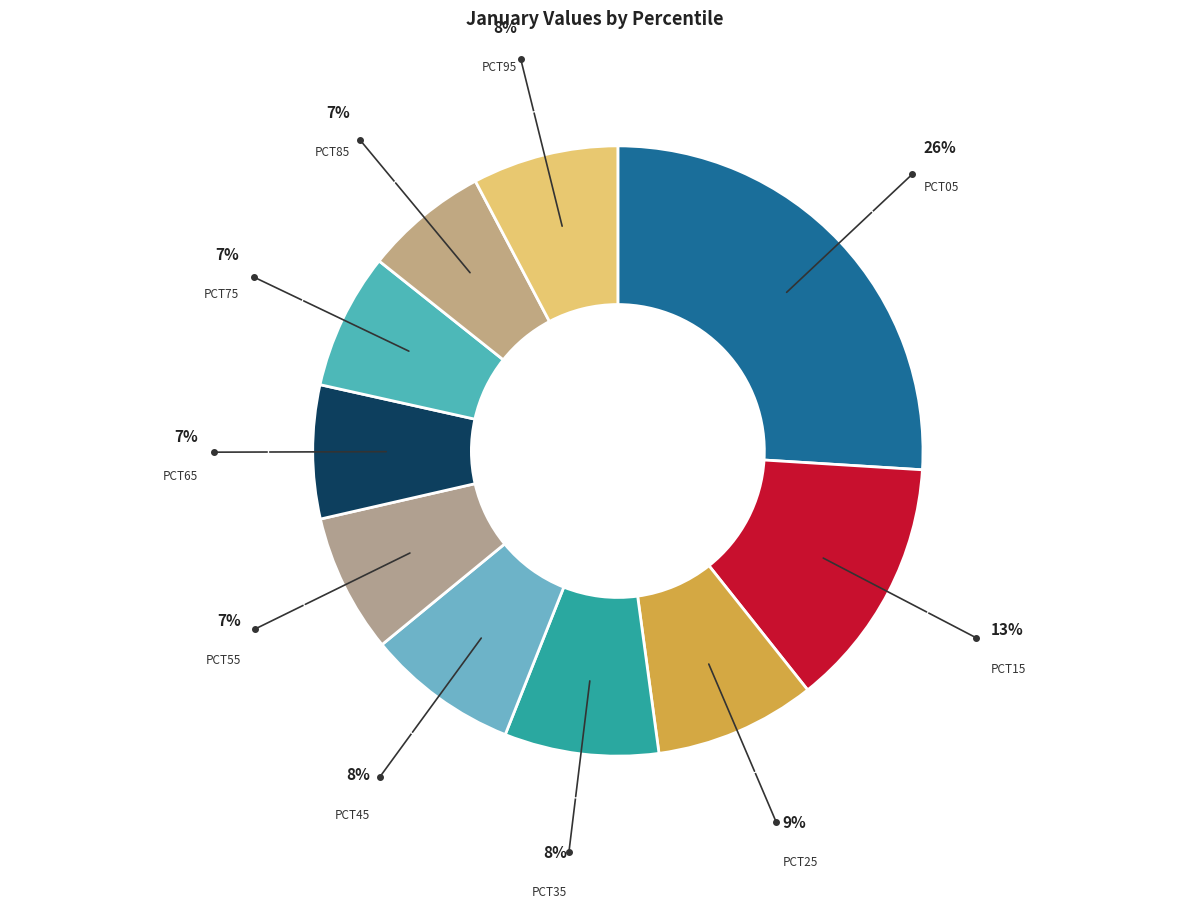

Count the number of slices in the pie.

10